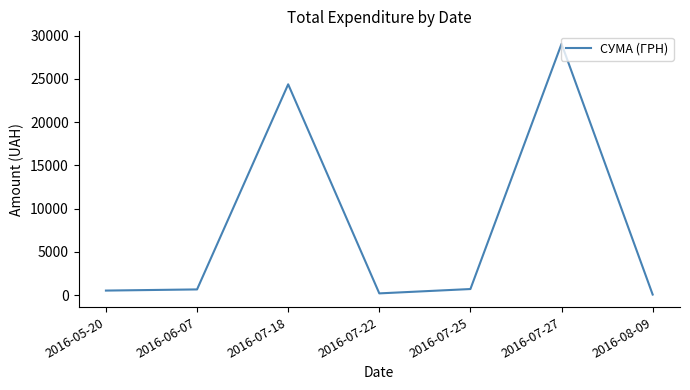

What is the difference between the maximum and minimum values?

28964.0